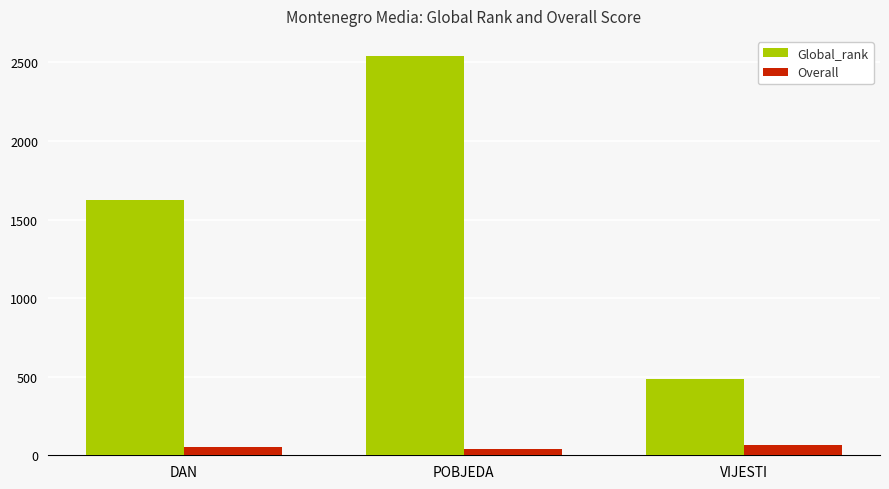

At which label does Global_rank reach its peak?

POBJEDA